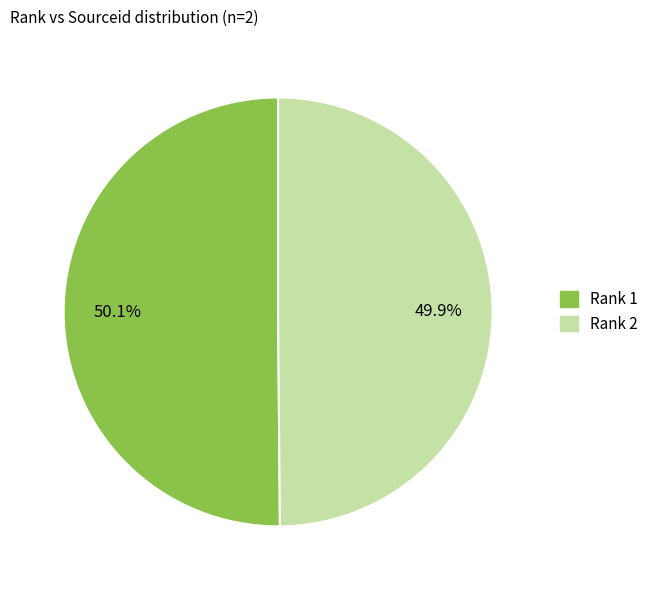

Is there a majority slice in this chart?

Yes